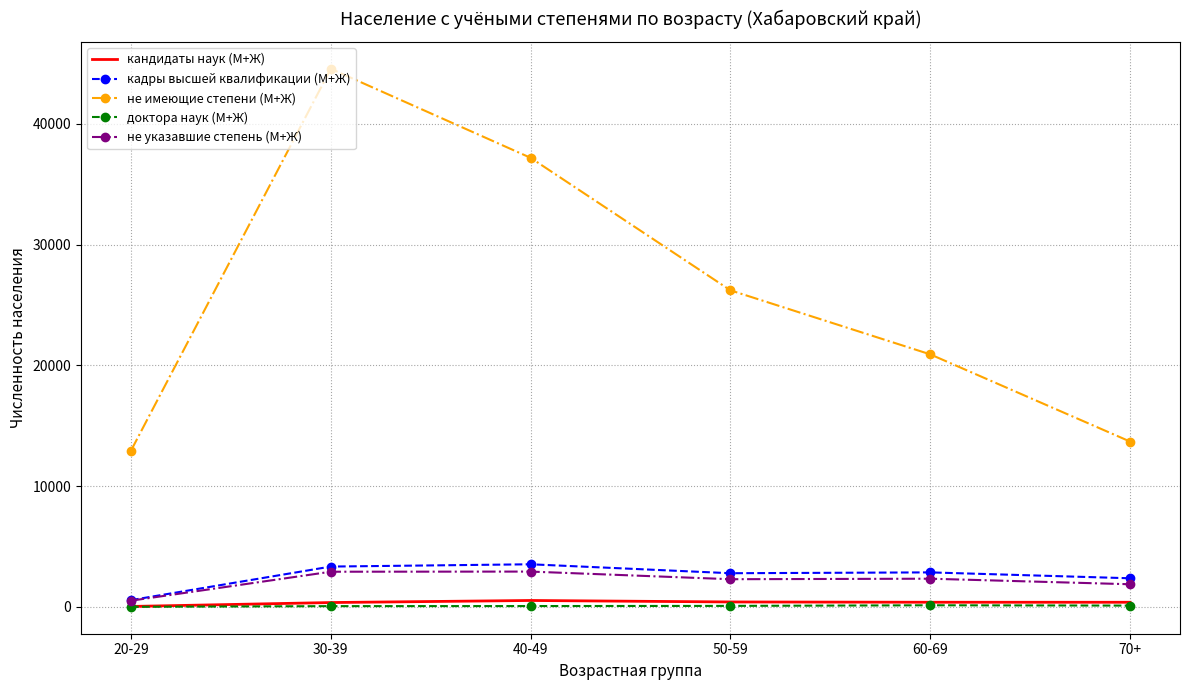

True or false: не указавшие степень (М+Ж) and не имеющие степени (М+Ж) intersect in this chart.

False